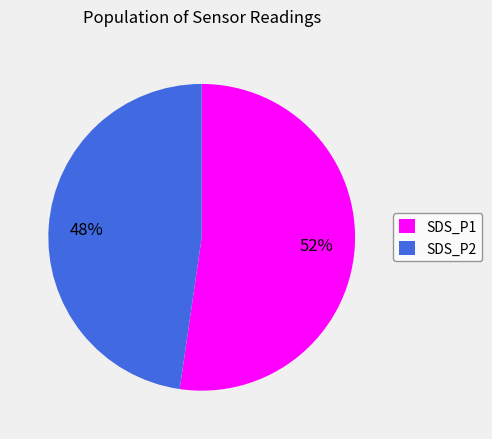

How many slices are in this pie chart?

2